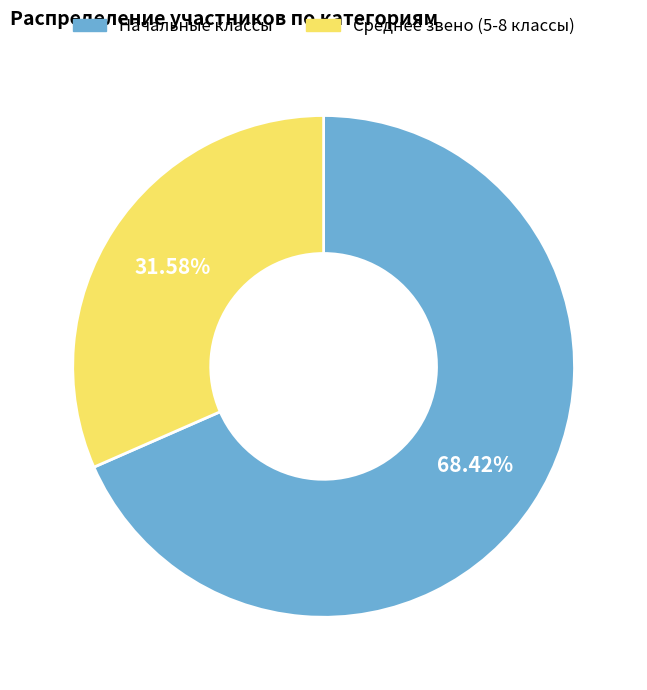

Is there a majority slice in this chart?

Yes